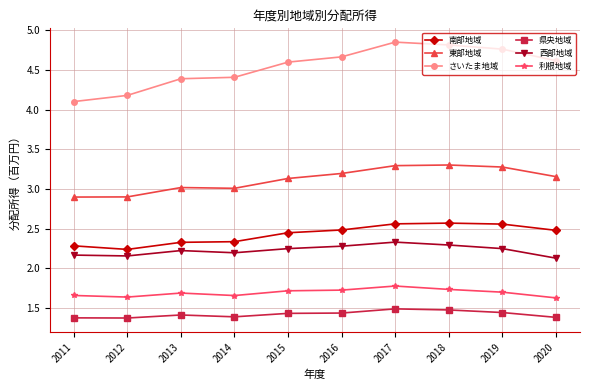

What is the value of the 南部地域 point at the 3rd from the left?

2.3